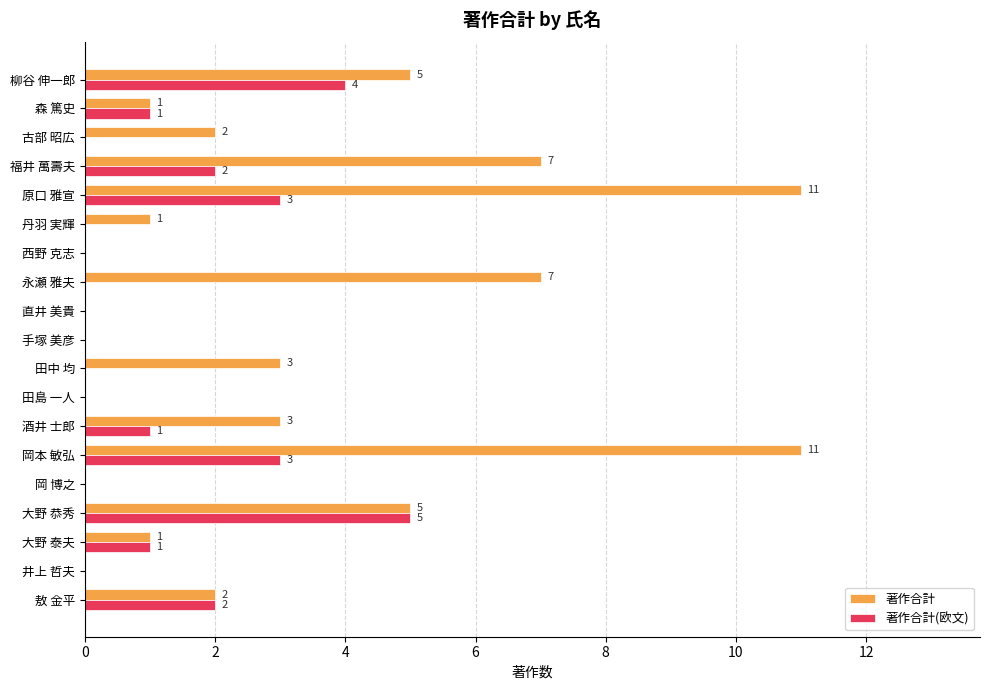

Count the number of categories in the chart.

19